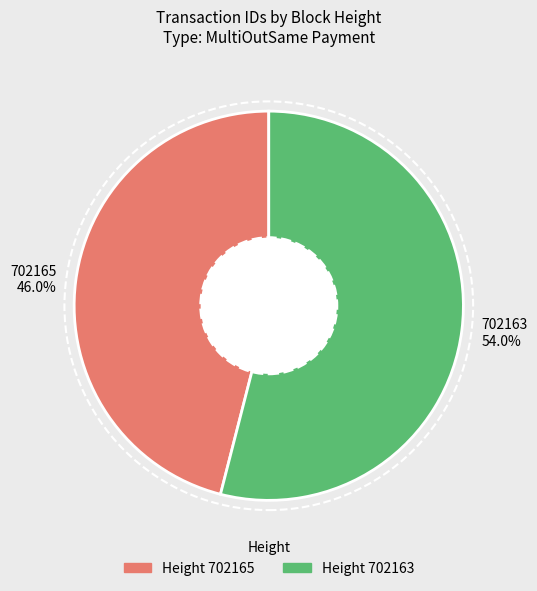

The 702163 slice represents 41% of the pie. True or false?

False